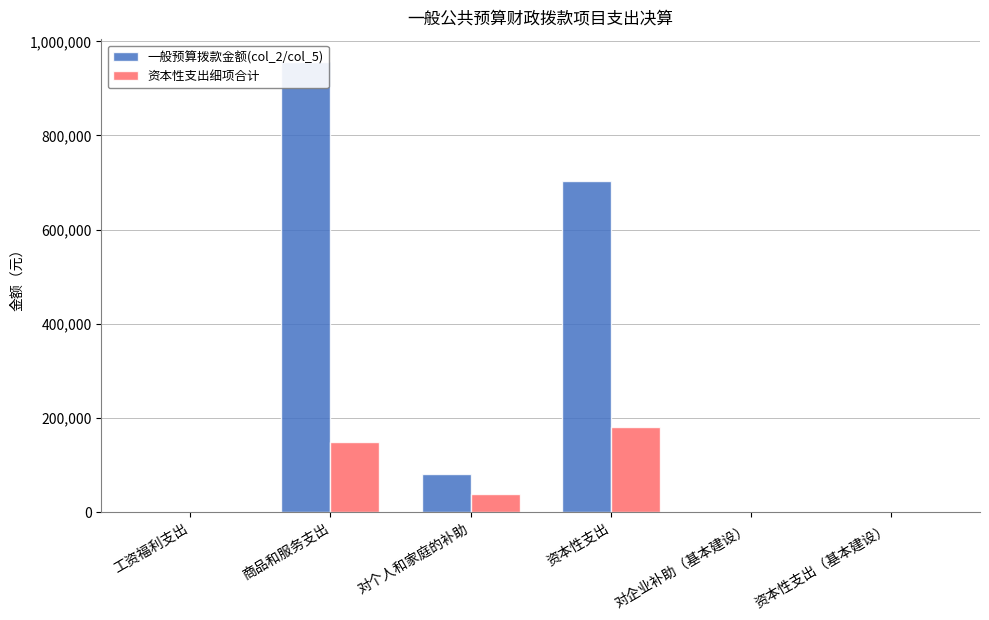

At 资本性支出（基本建设）, list the series in order from smallest to largest.

一般预算拨款金额(col_2/col_5), 资本性支出细项合计